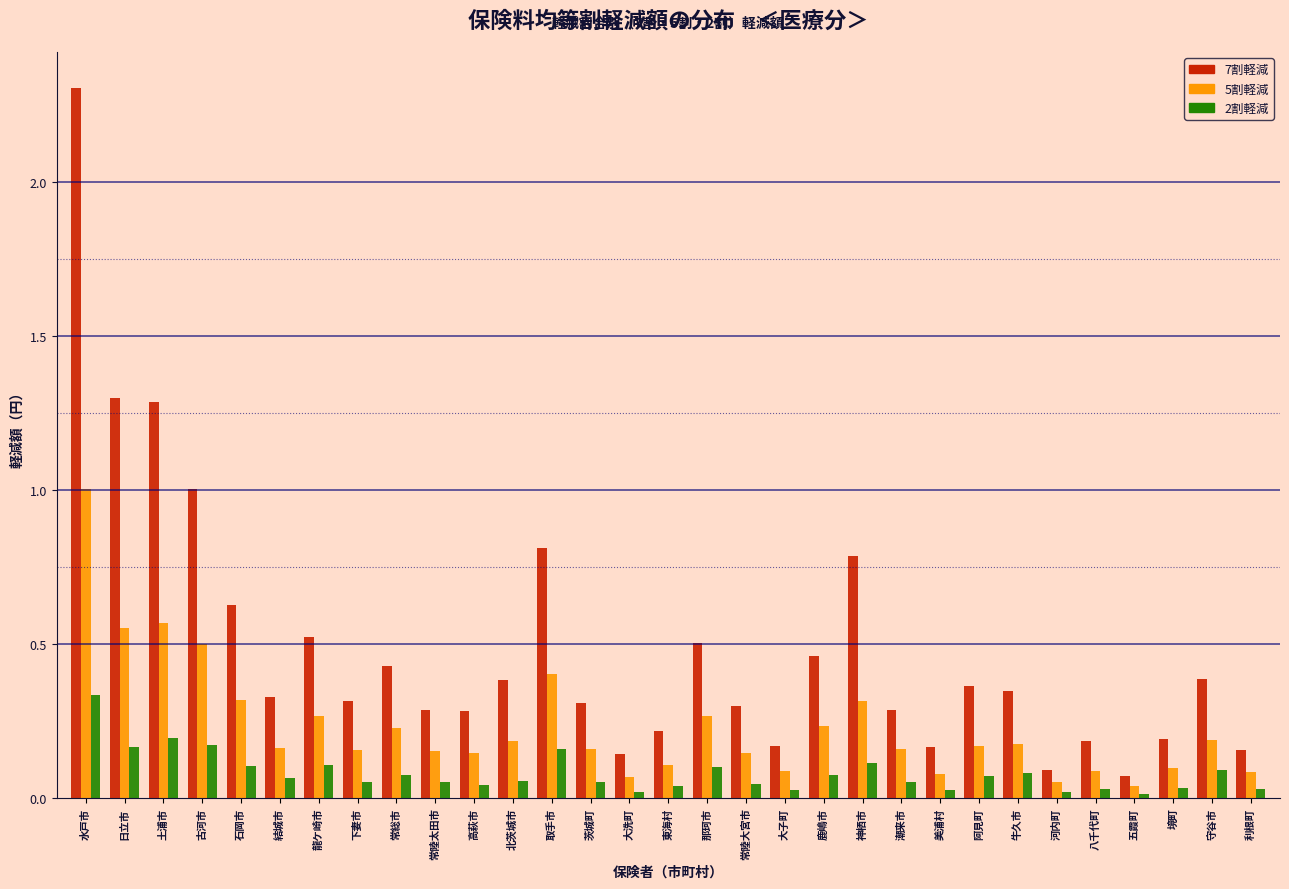

List the series in order of their overall mean, lowest first.

2割軽減, 5割軽減, 7割軽減